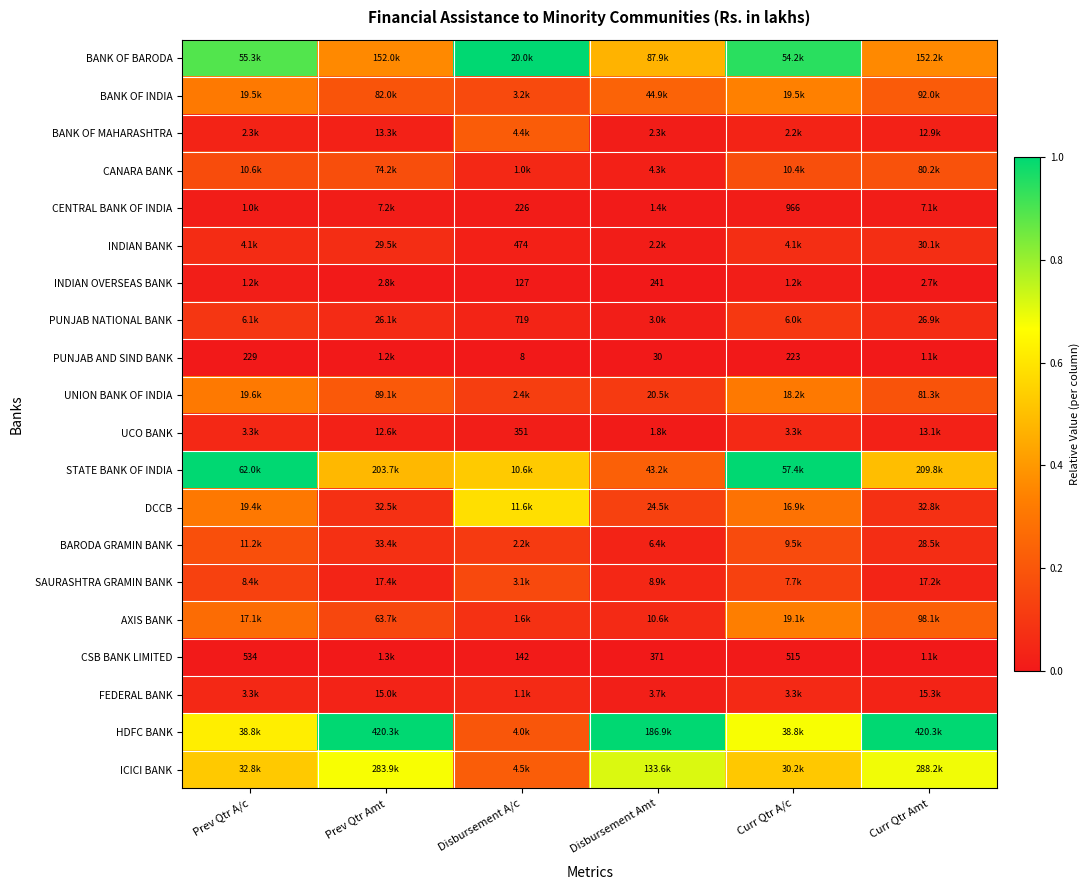

Count the CANARA BANK values in the range 0 to 1.

6